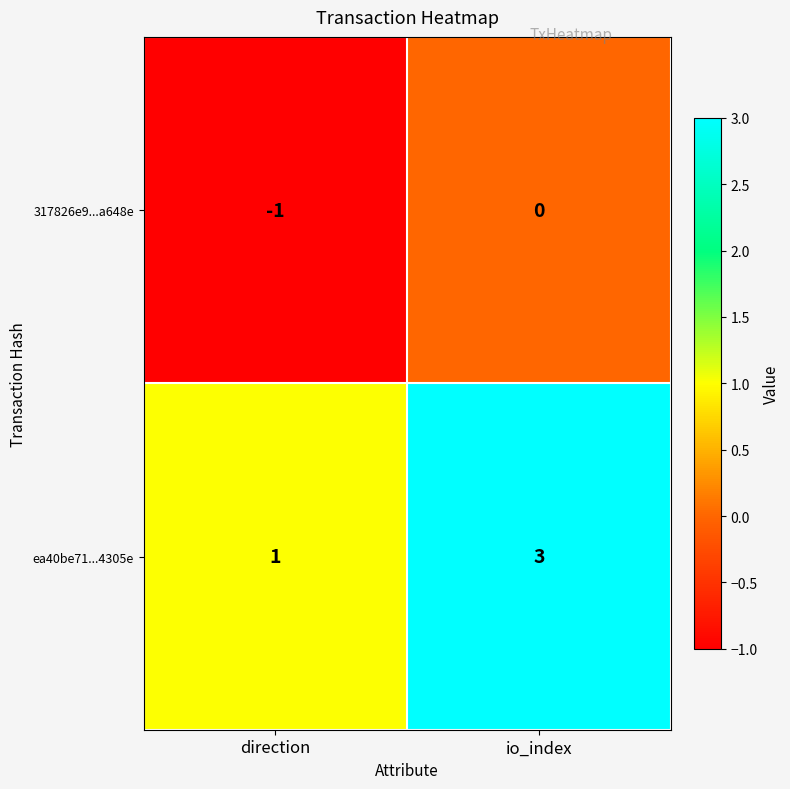

Reading left to right, transcribe all the data shown in this chart.

317826e9...a648e: -1	0
ea40be71...4305e: 1	3